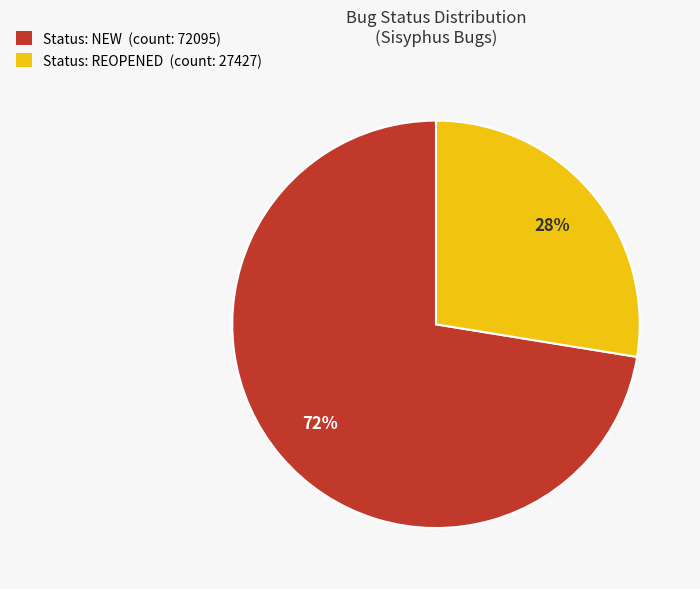

Which category has the biggest portion of the pie?

Status: NEW (count: 72095)